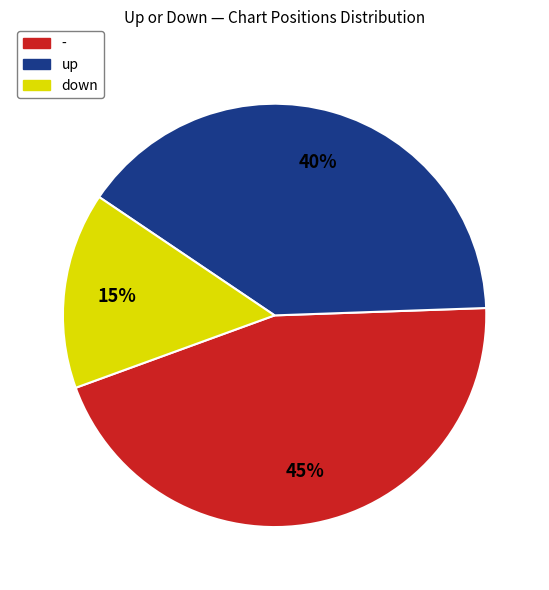

Count the number of slices in the pie.

3